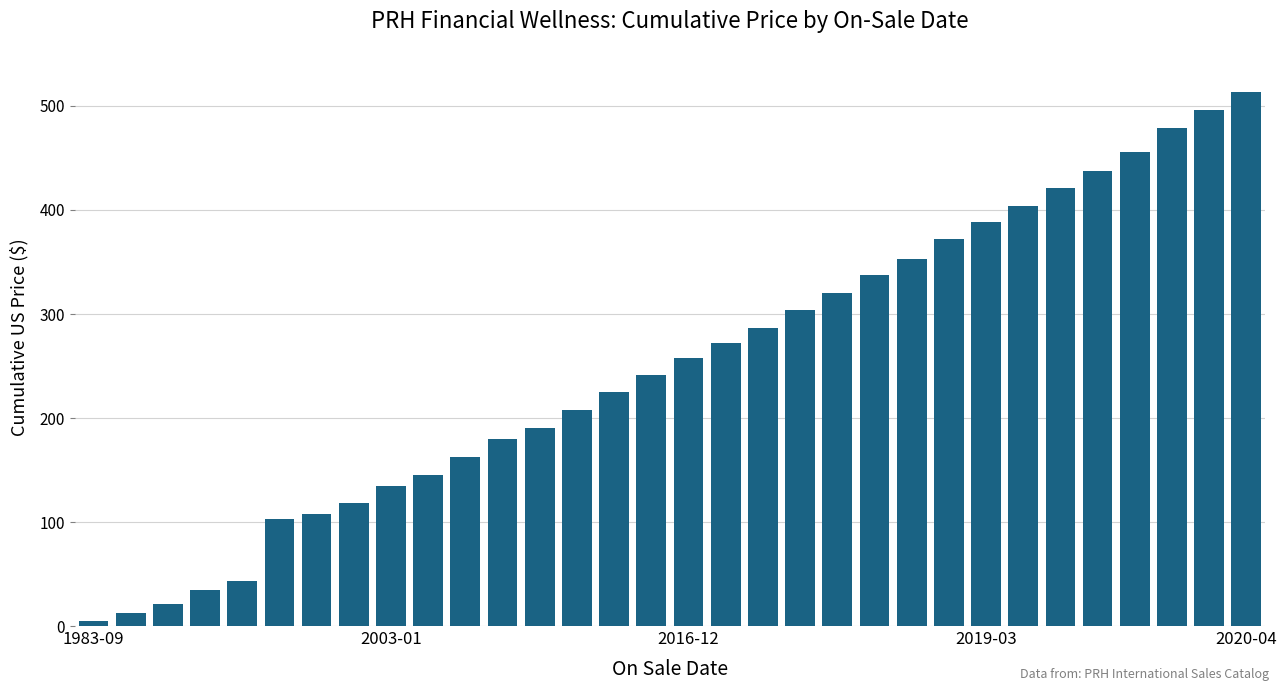

What is the value of the 1st bar from the left?

5.0